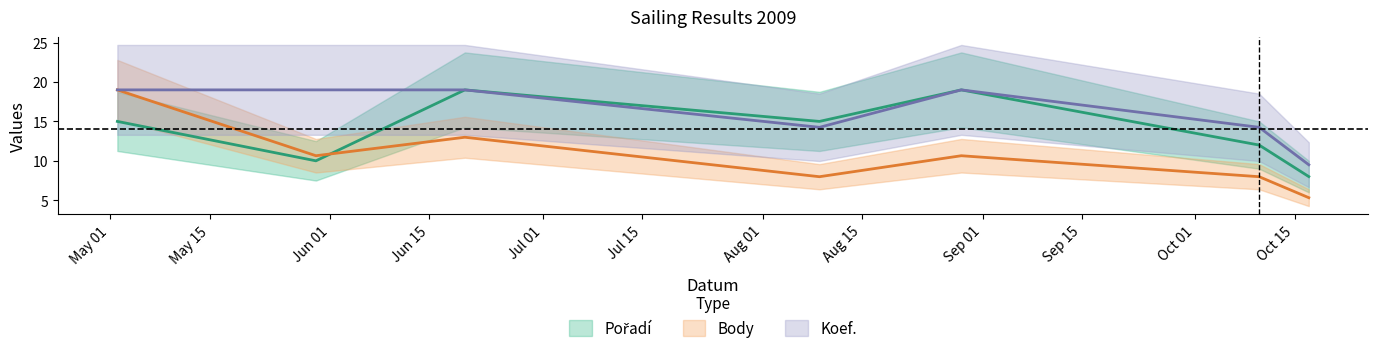

What position from the right is 2009-08-29?

3